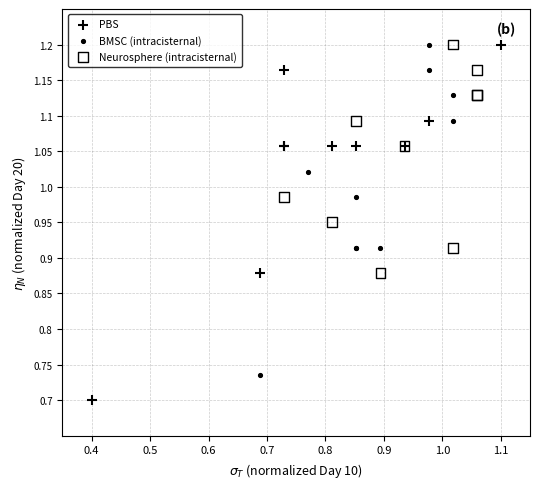

Which series has the largest Y range (max minus min)?

PBS